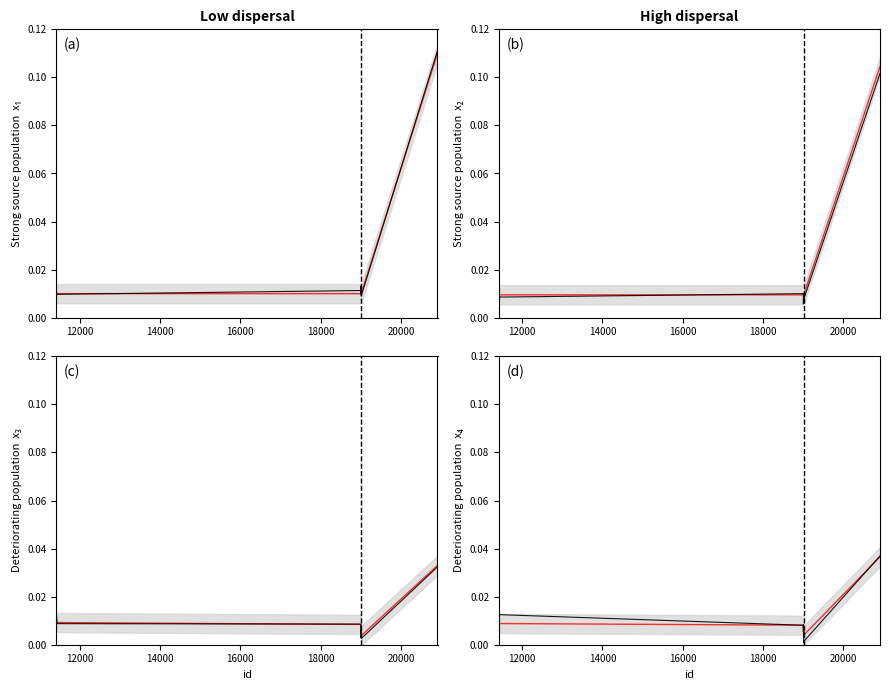

What is the sum of all trend values?

0.1